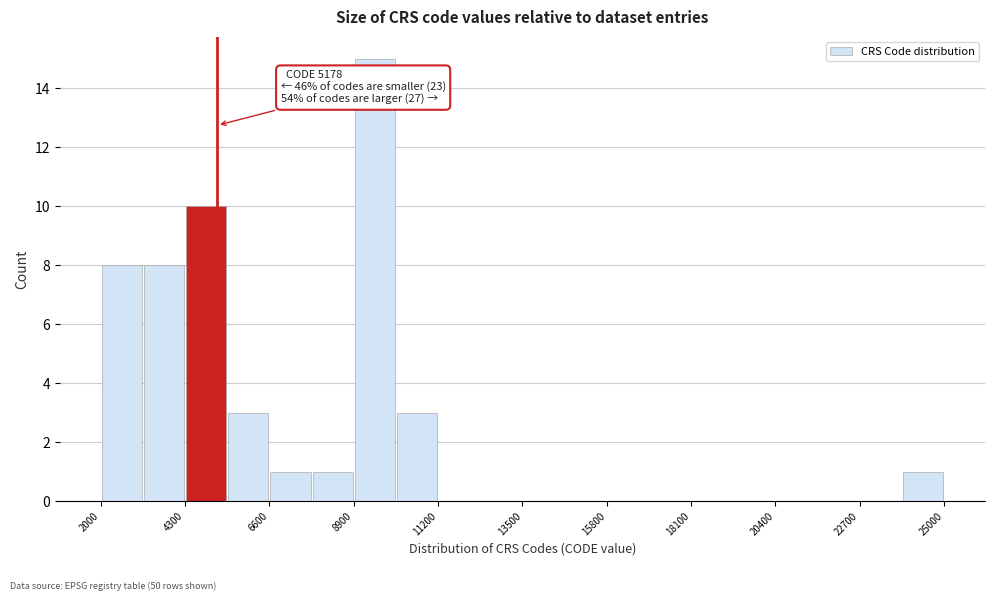

Read against the x-axis, roughly where is the centre of the tallest bar?

9500